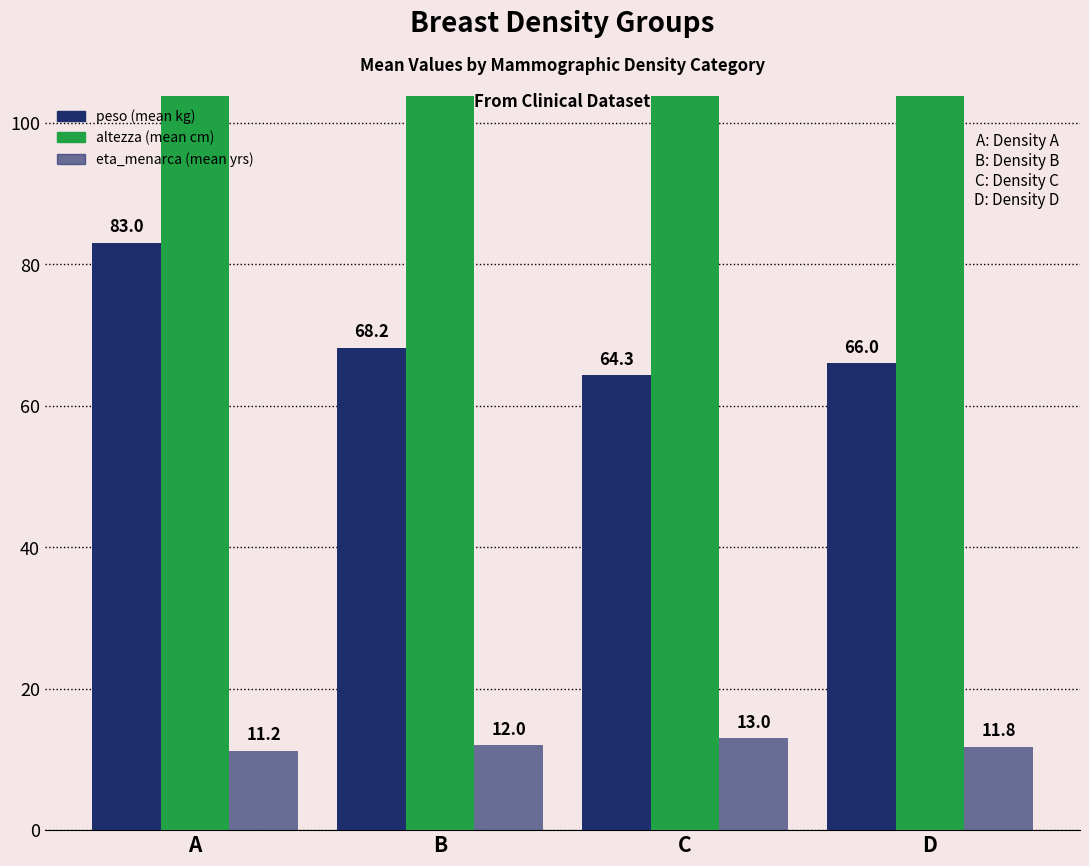

List the series in order of their peak value, lowest first.

eta_menarca, peso, altezza